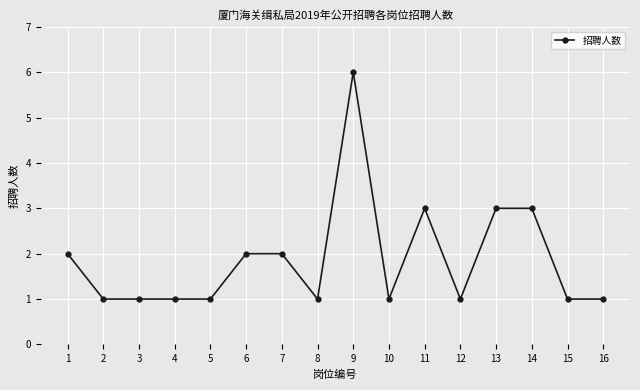

The value at 4 is 1. True or false?

True